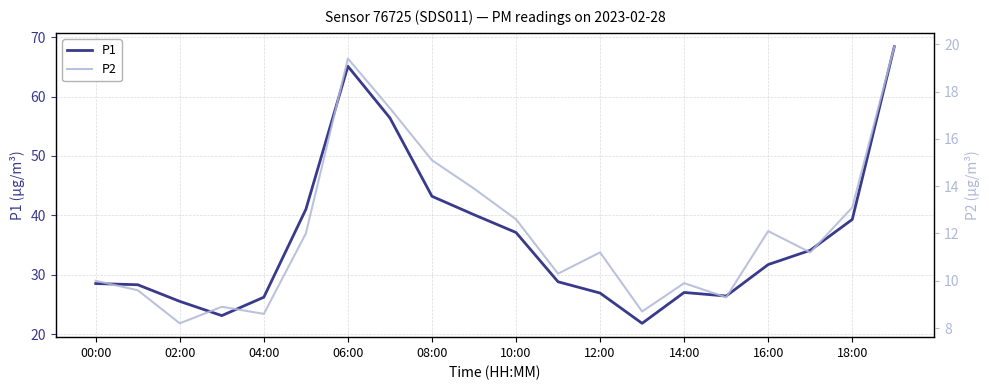

What is the total value across all series at 13?

30.5